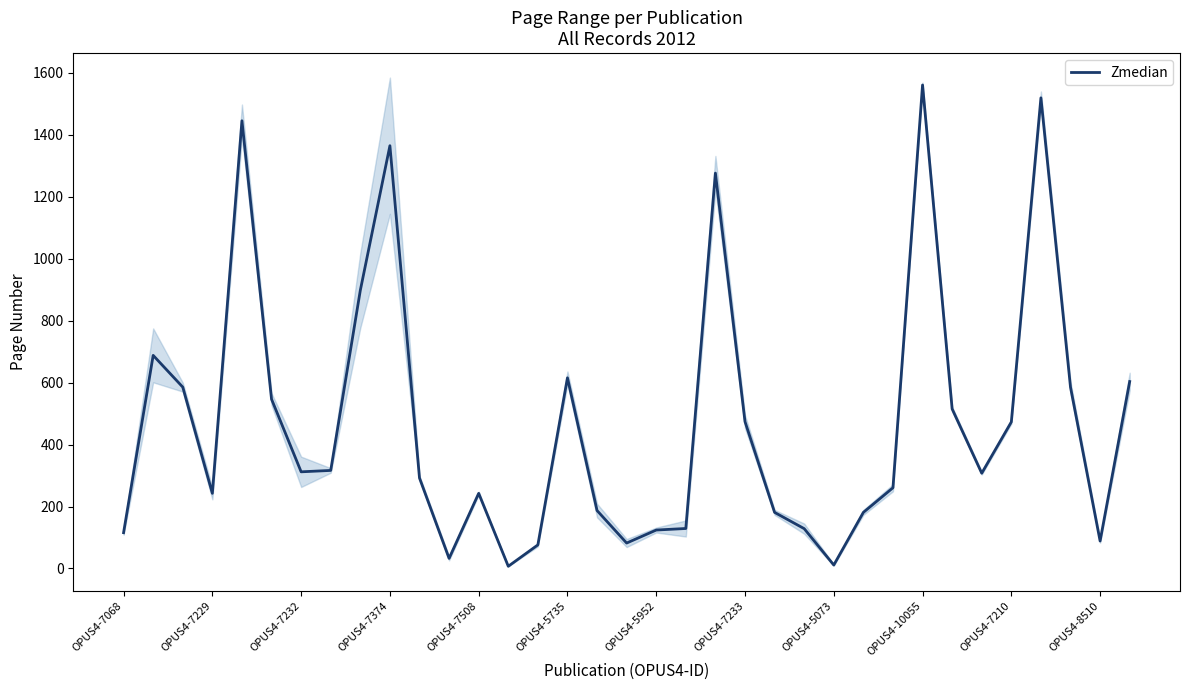

How many data points does each series have?

35